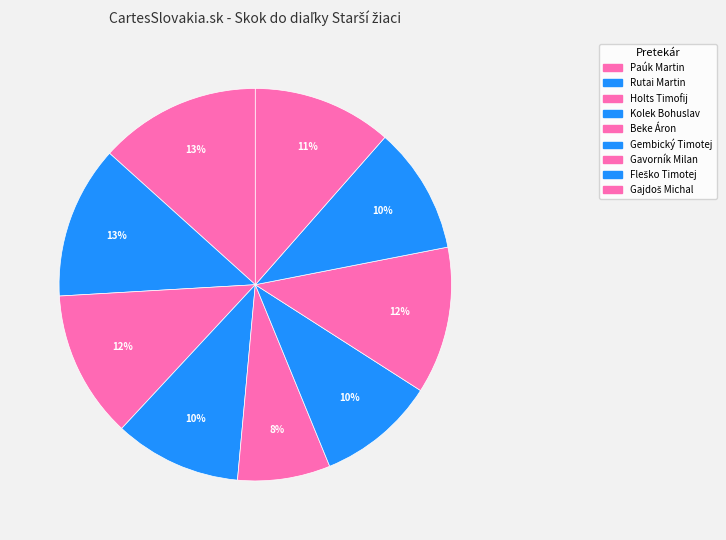

How many slices are in this pie chart?

9